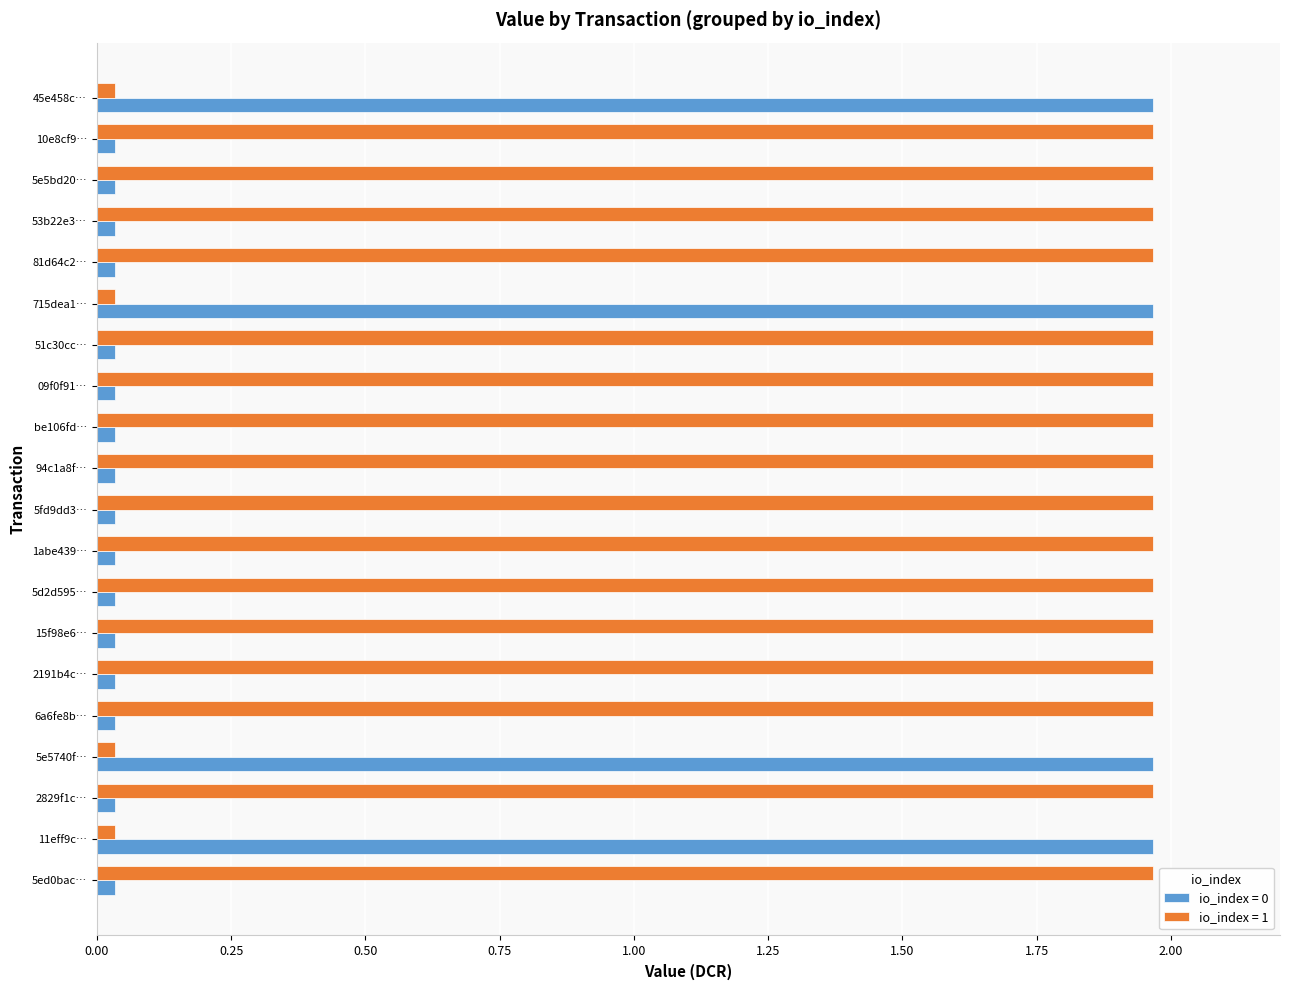

The value of io_index = 1 at 94c1a8f… is 2.9. True or false?

False